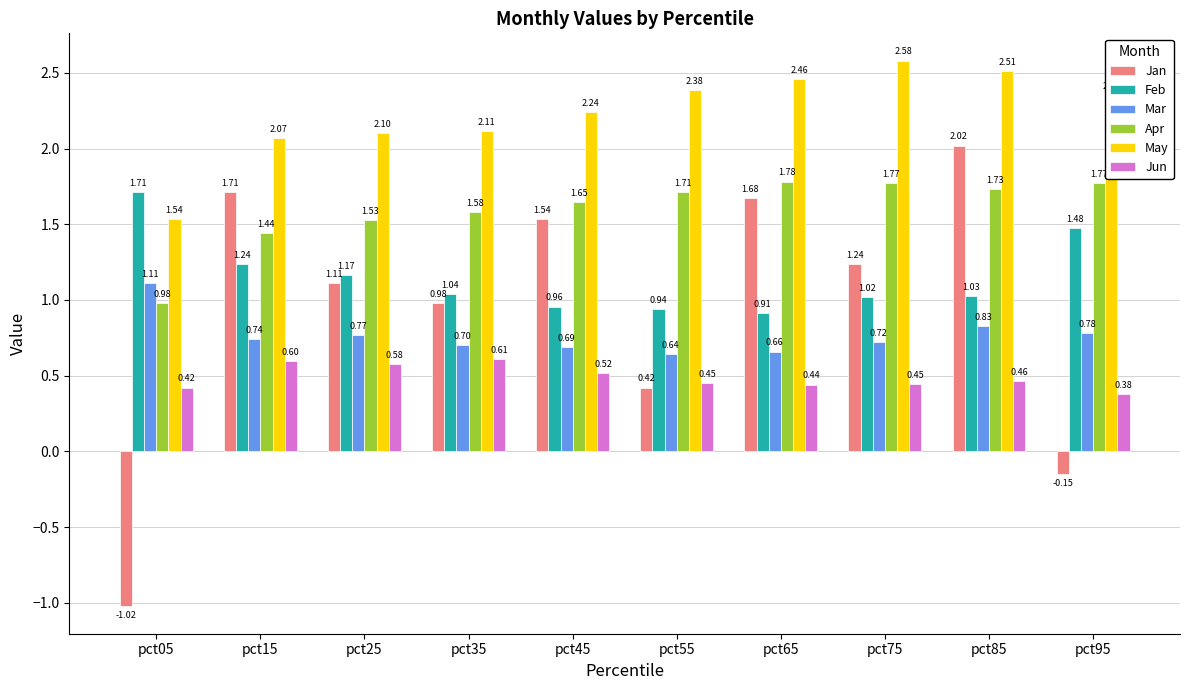

What is the difference between the maximum and minimum values in the Jun series?

0.2